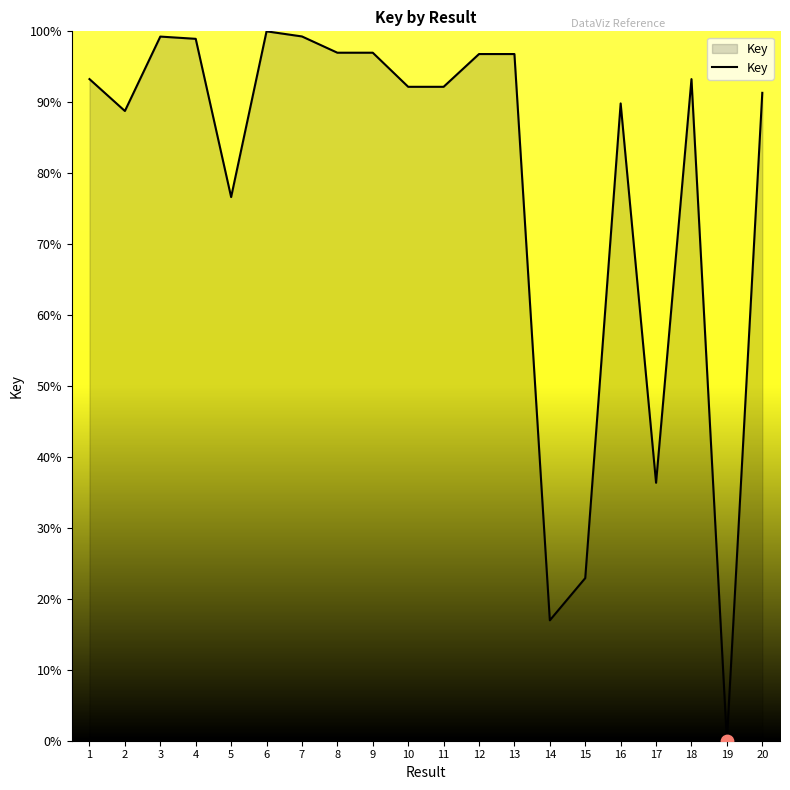

What is the change in value from 4 to 19?

-98.9